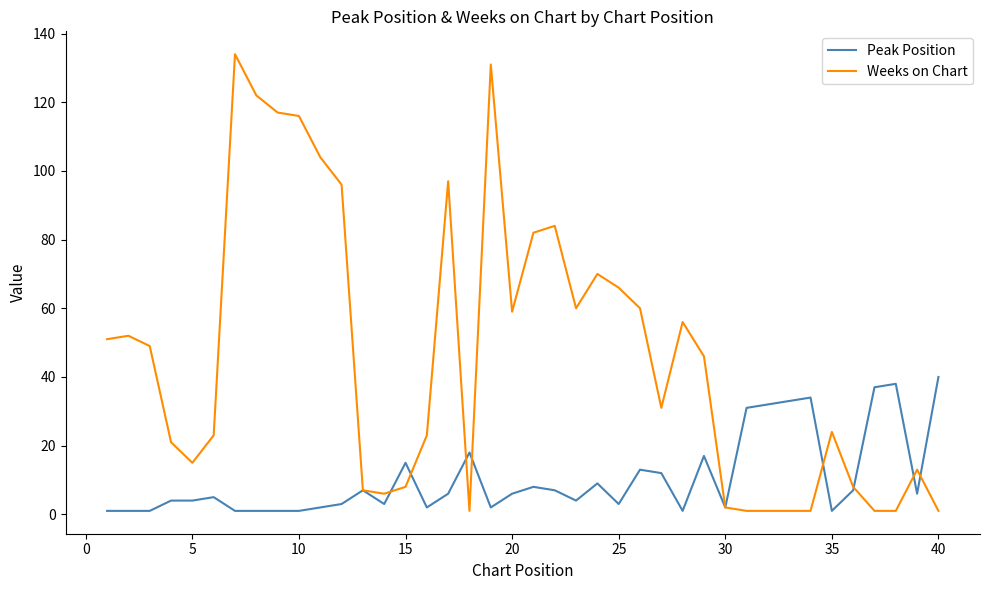

Which series has the largest total across all categories?

Weeks on Chart